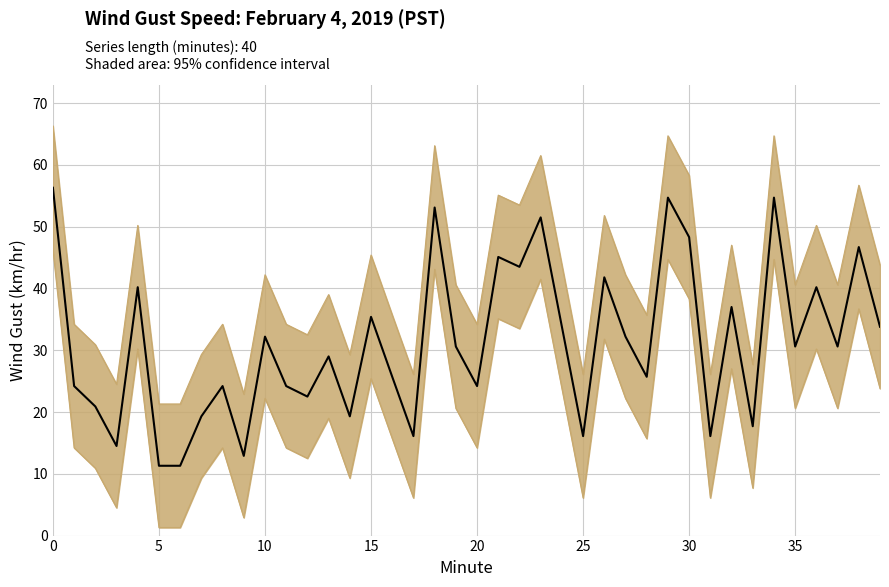

List the series in order of their peak value, highest first.

Upper CI, Wind Gust (km/hr), Lower CI